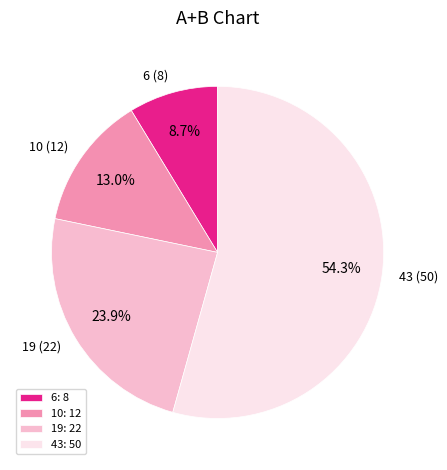

To the nearest percent, what is the average slice percentage?

25%